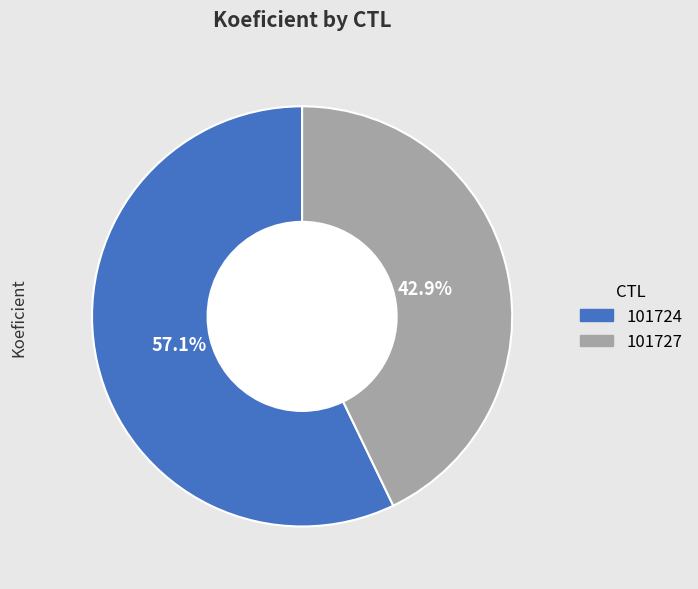

To the nearest percent, what is the difference between the 101724 and 101727 slice percentages?

14%